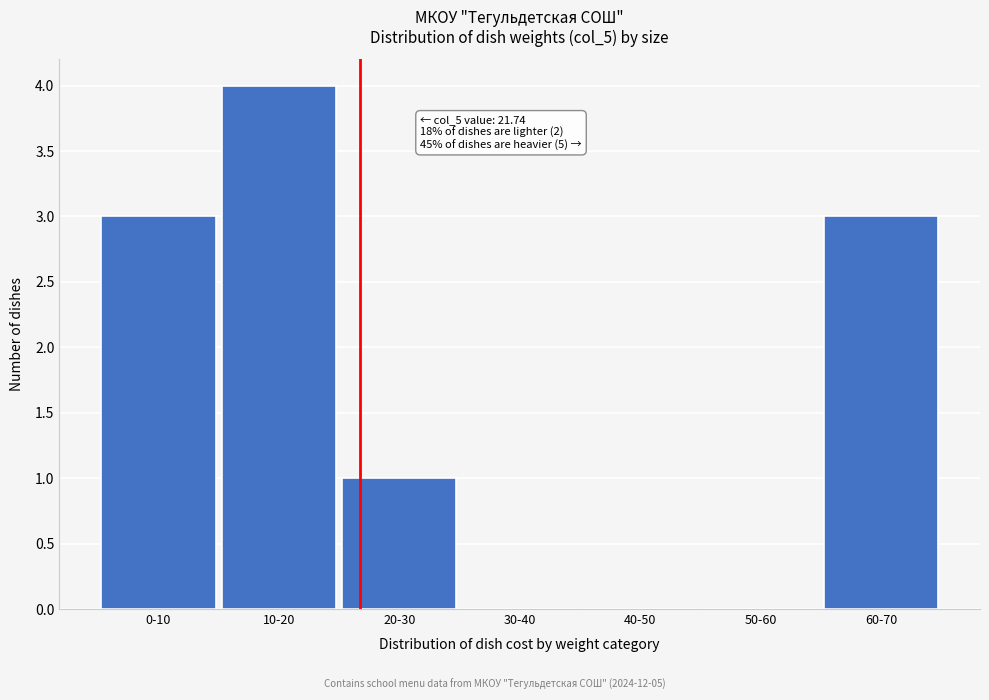

Reading left to right, extract all data points from this chart.

0-10=3	10-20=4	20-30=1	30-40=0	40-50=0	50-60=0	60-70=3